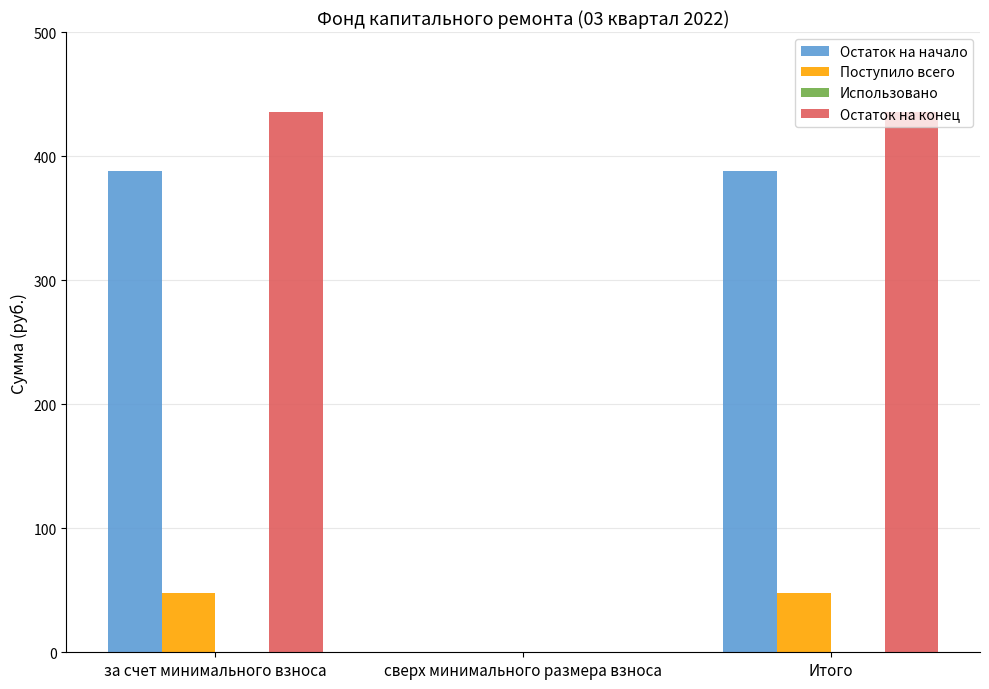

What is the maximum value for Остаток на конец?

435.4